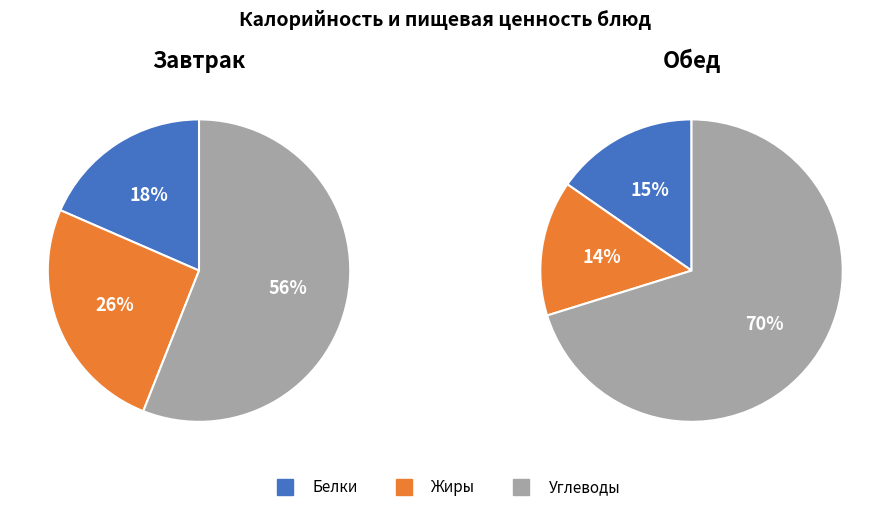

At Белки, list the series in order from largest to smallest.

Завтрак, Обед